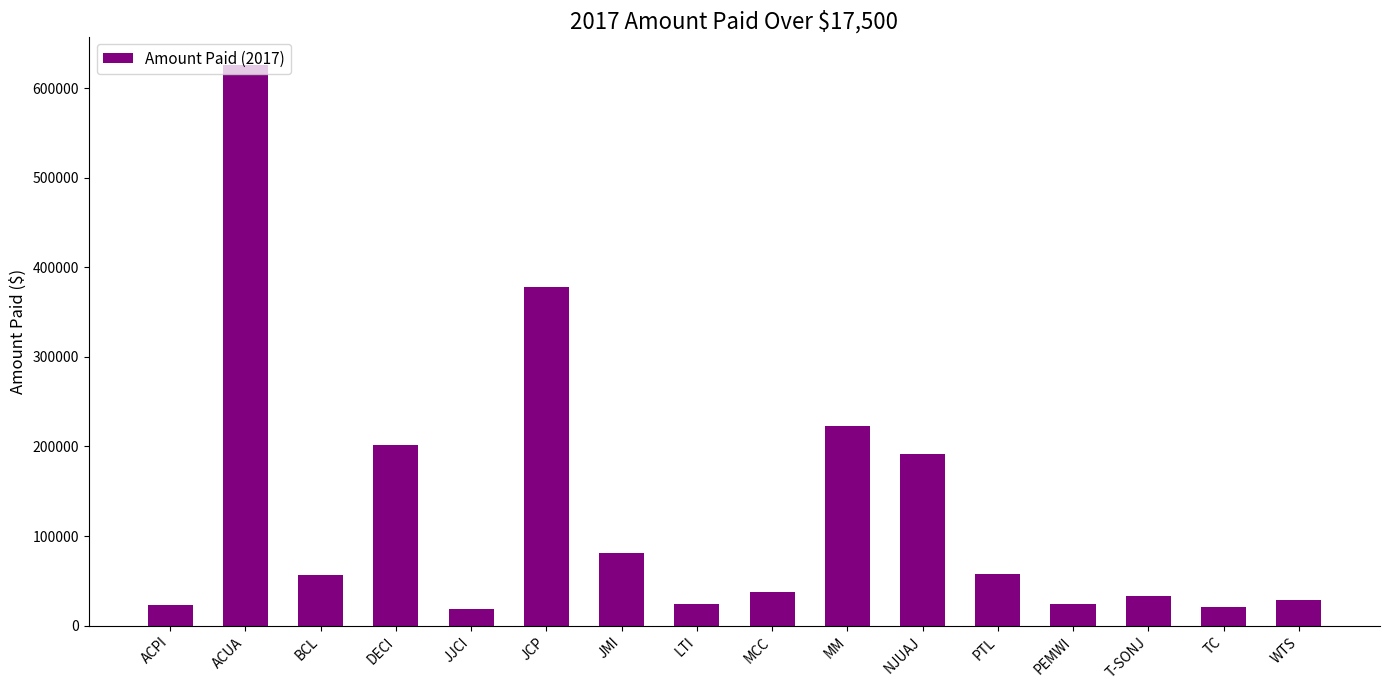

True or false: the data shows 24134.1 at PEMWI.

True